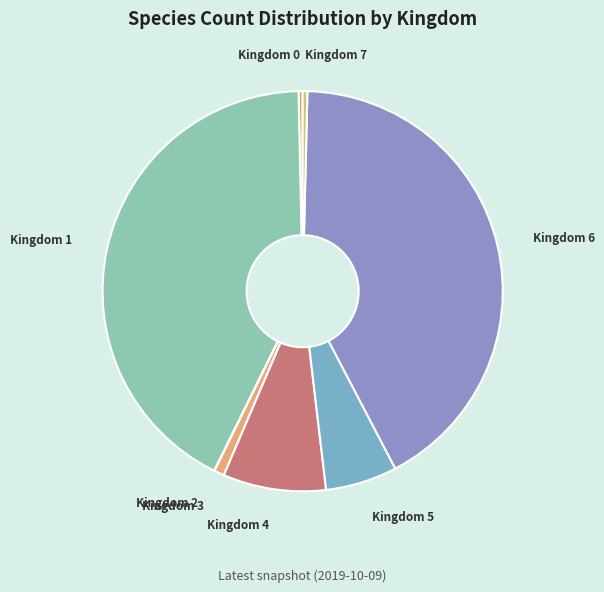

Approximately how many times larger is the value at Kingdom 0 compared to Kingdom 3?

0.4